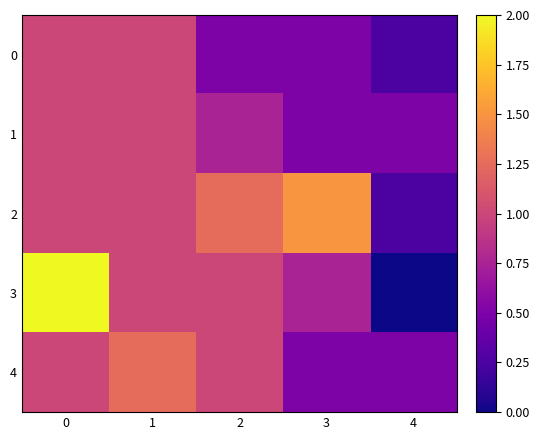

At how many categories does at least one series exceed 1?

4